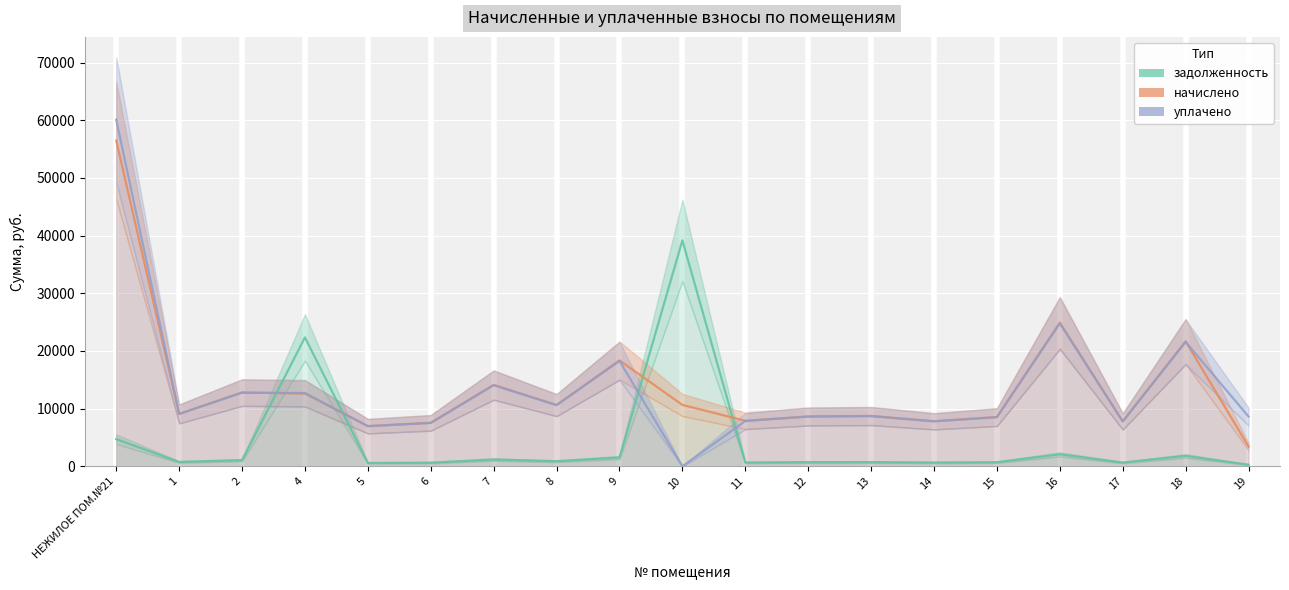

What is the sum of all начислено values?

258701.4